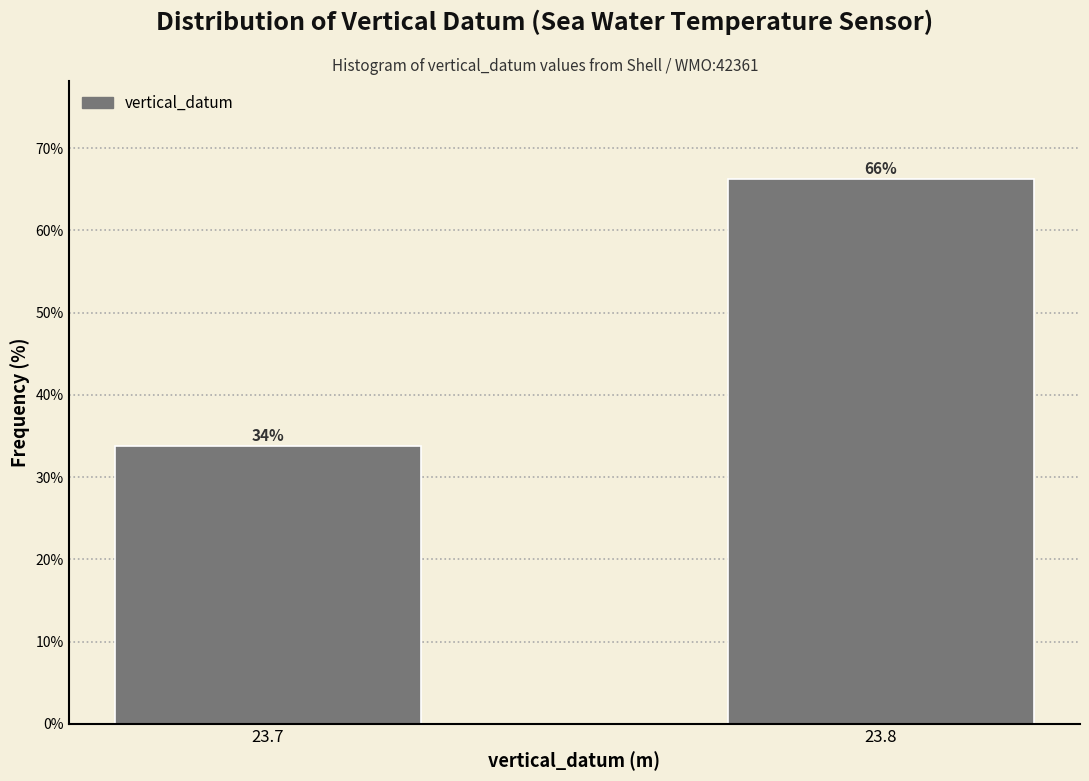

True or false: the data shows 94.2 at 23.8.

False